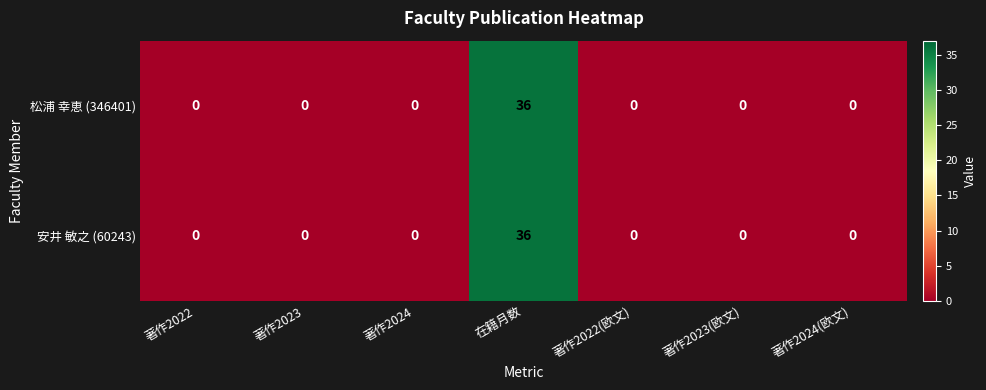

What is the difference between the maximum and minimum values in the 安井 敏之 (60243) series?

36